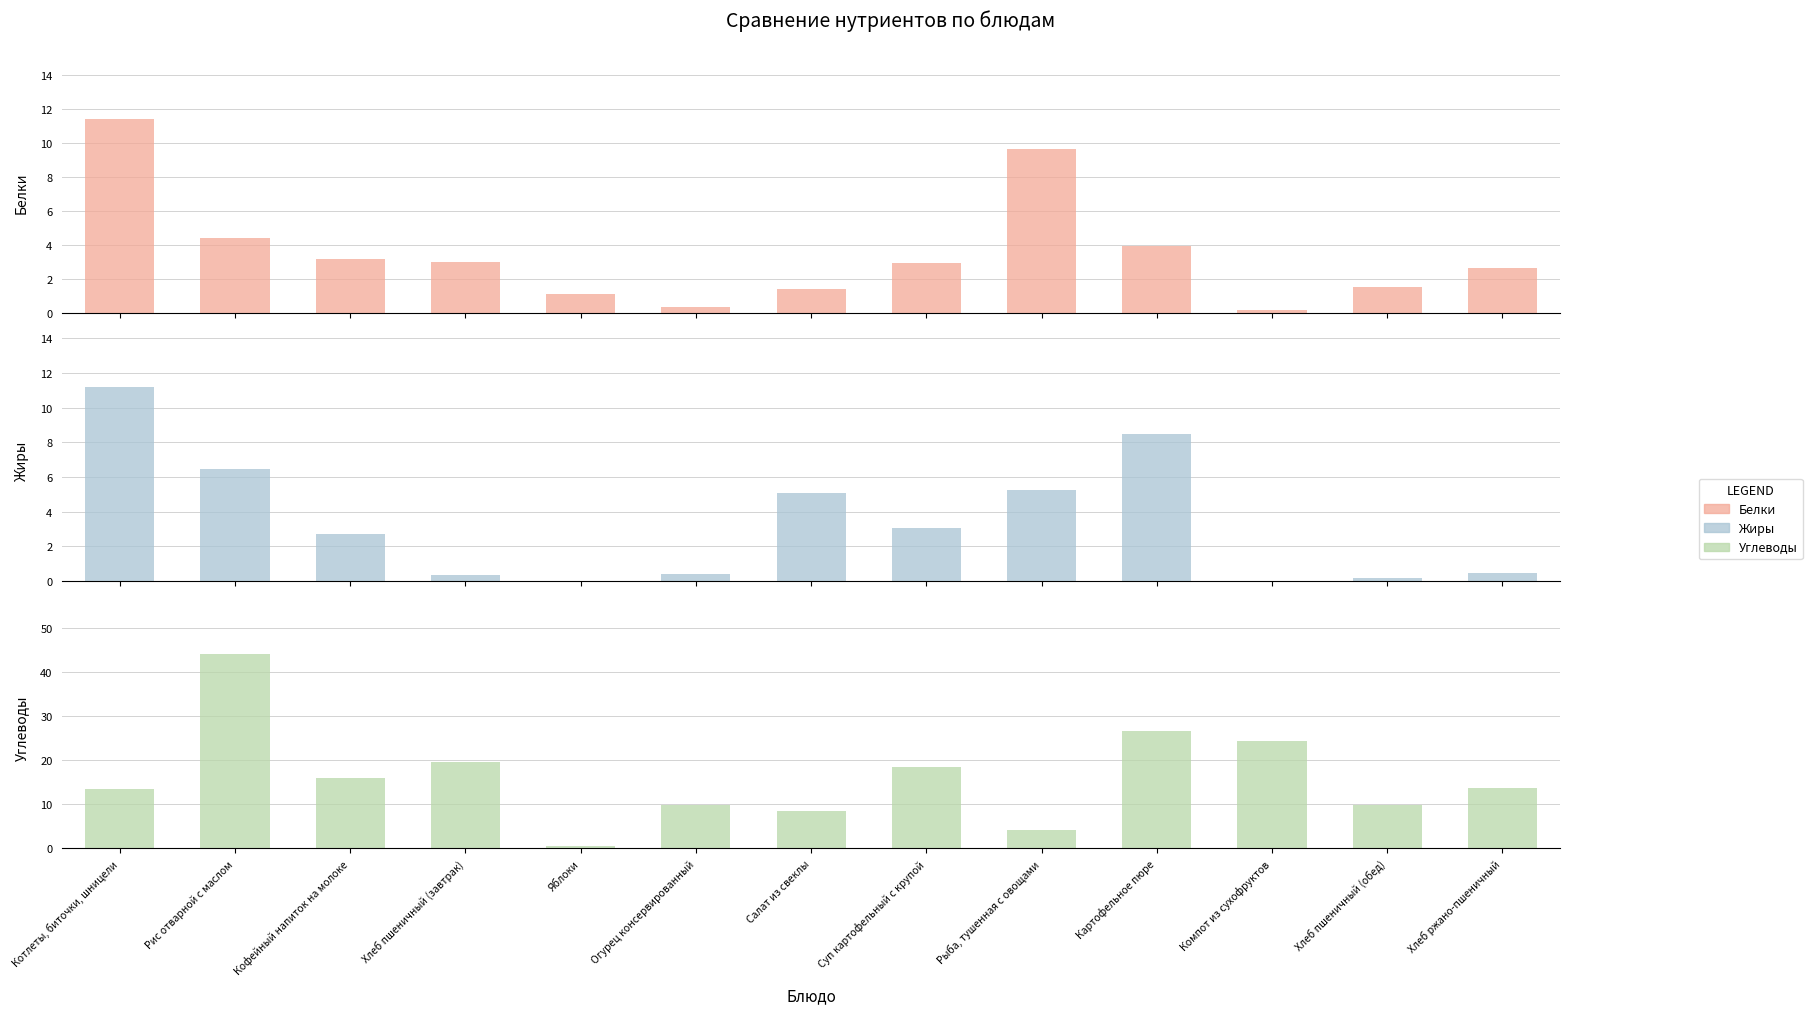

At how many categories does at least one series exceed 35?

1